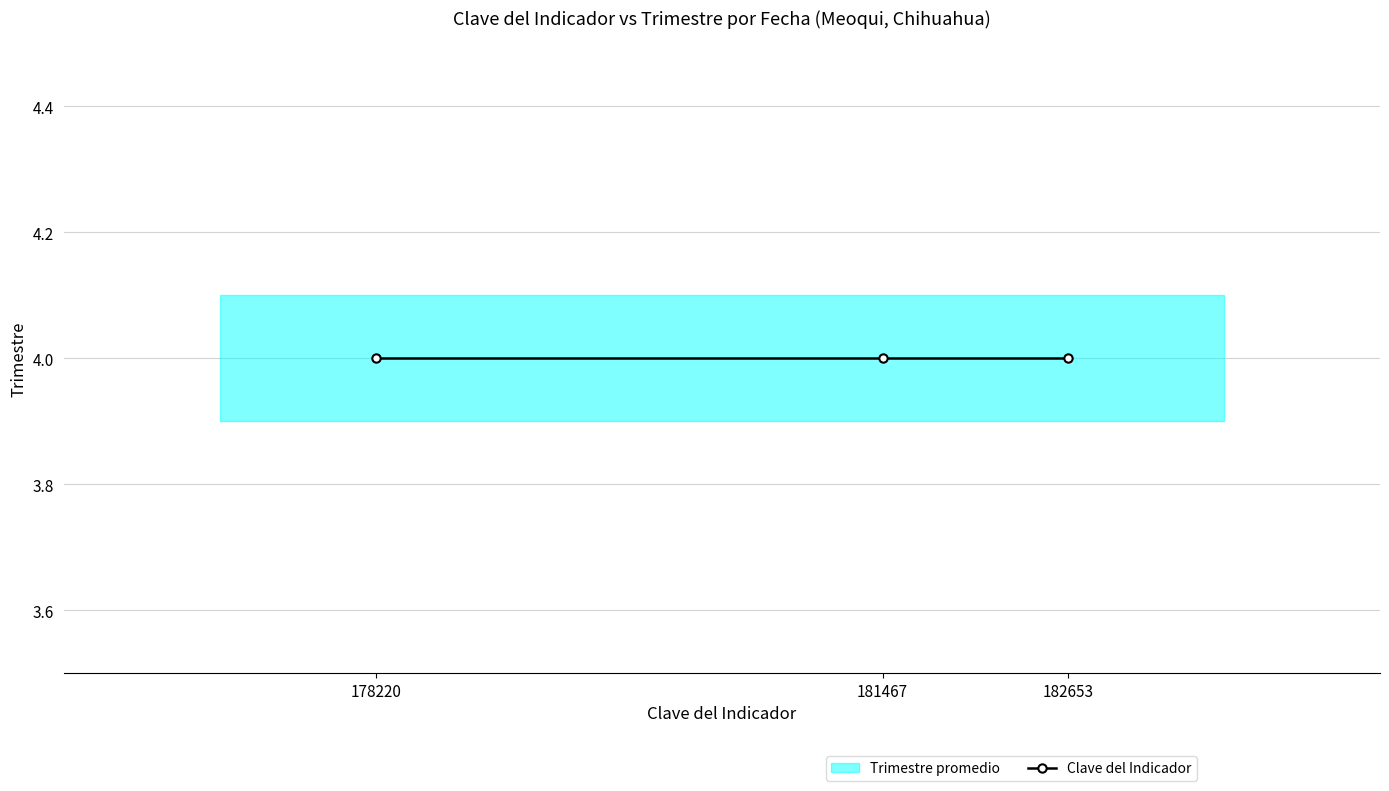

True or false: Trimestre has a value of 4 at 17-01-2024 (178220).

True